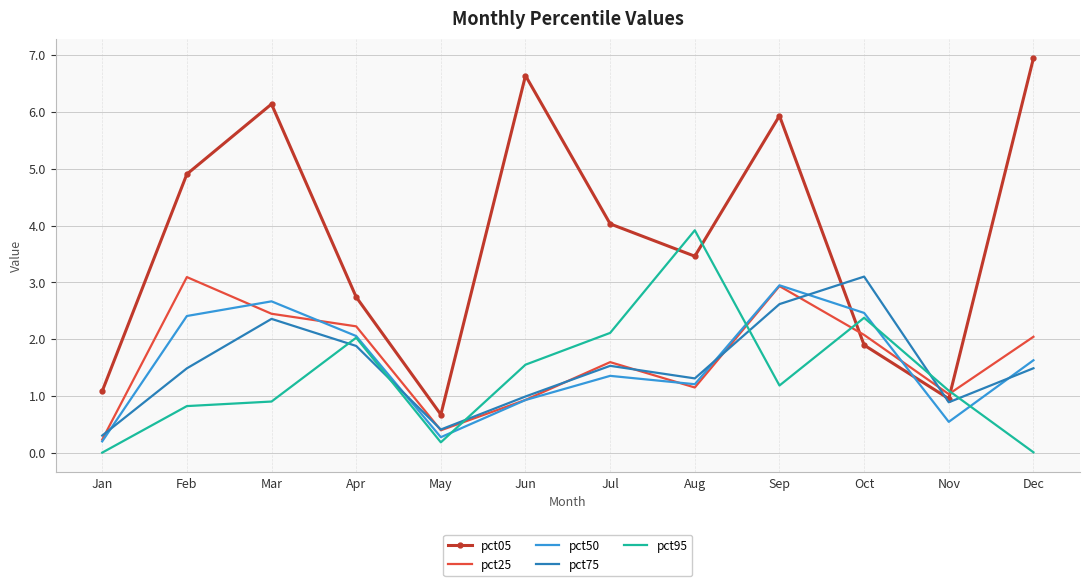

True or false: pct50 and pct25 intersect in this chart.

True